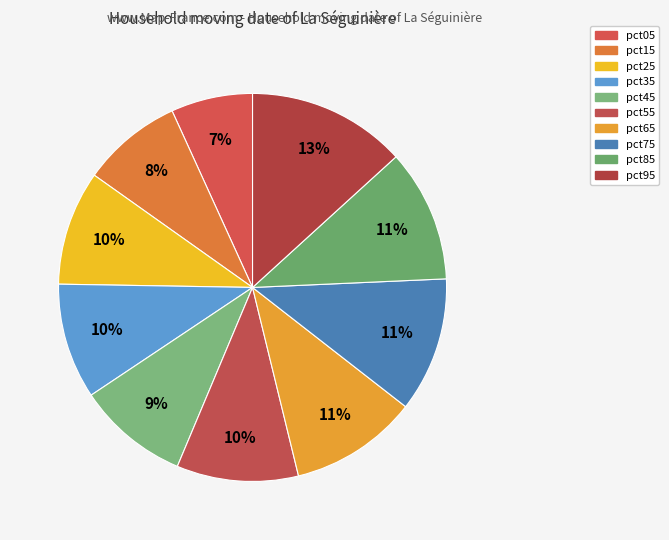

Count the number of slices in the pie.

10